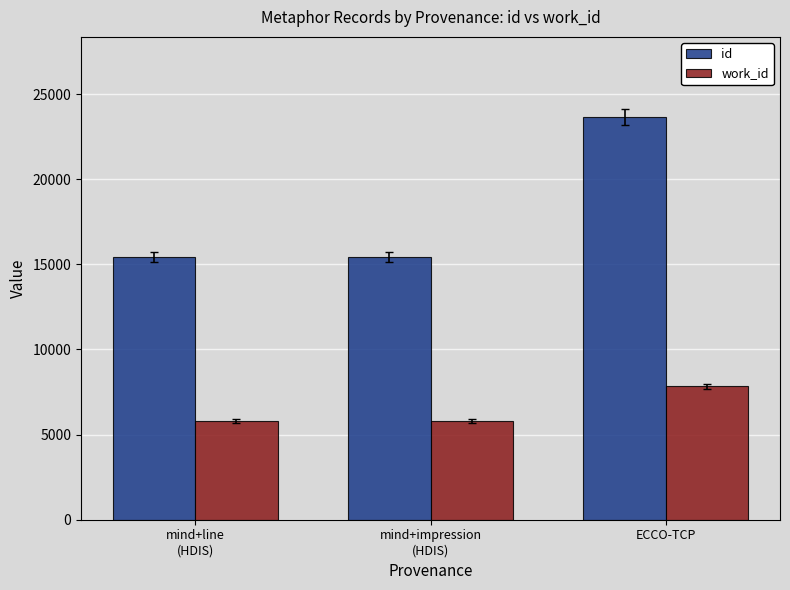

The value of work_id at mind+line
(HDIS) is 3339. True or false?

False